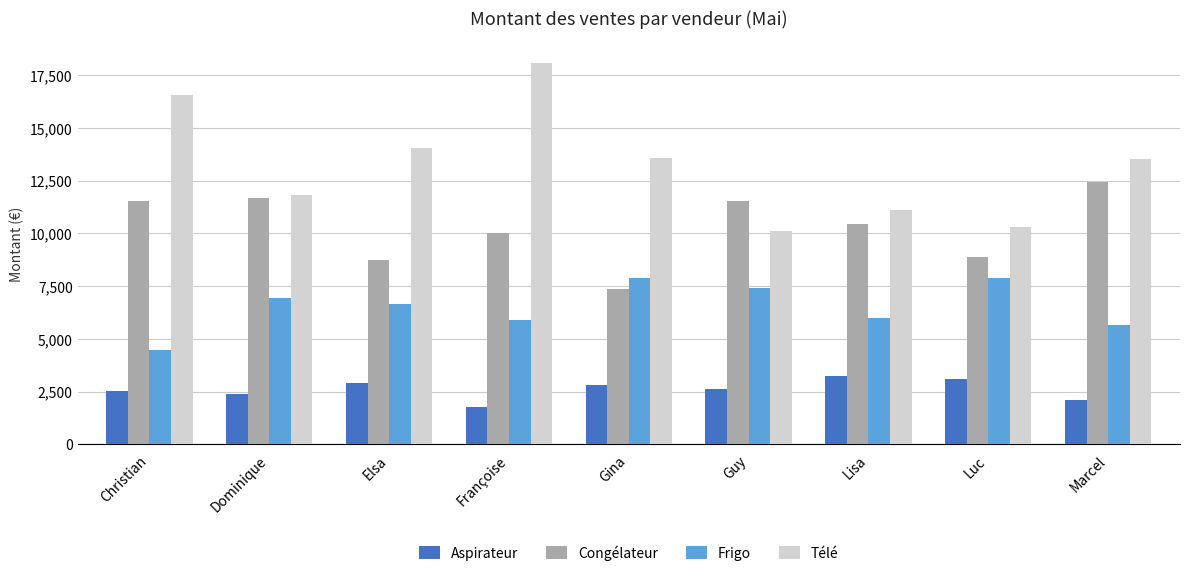

How many series are shown in this chart?

4